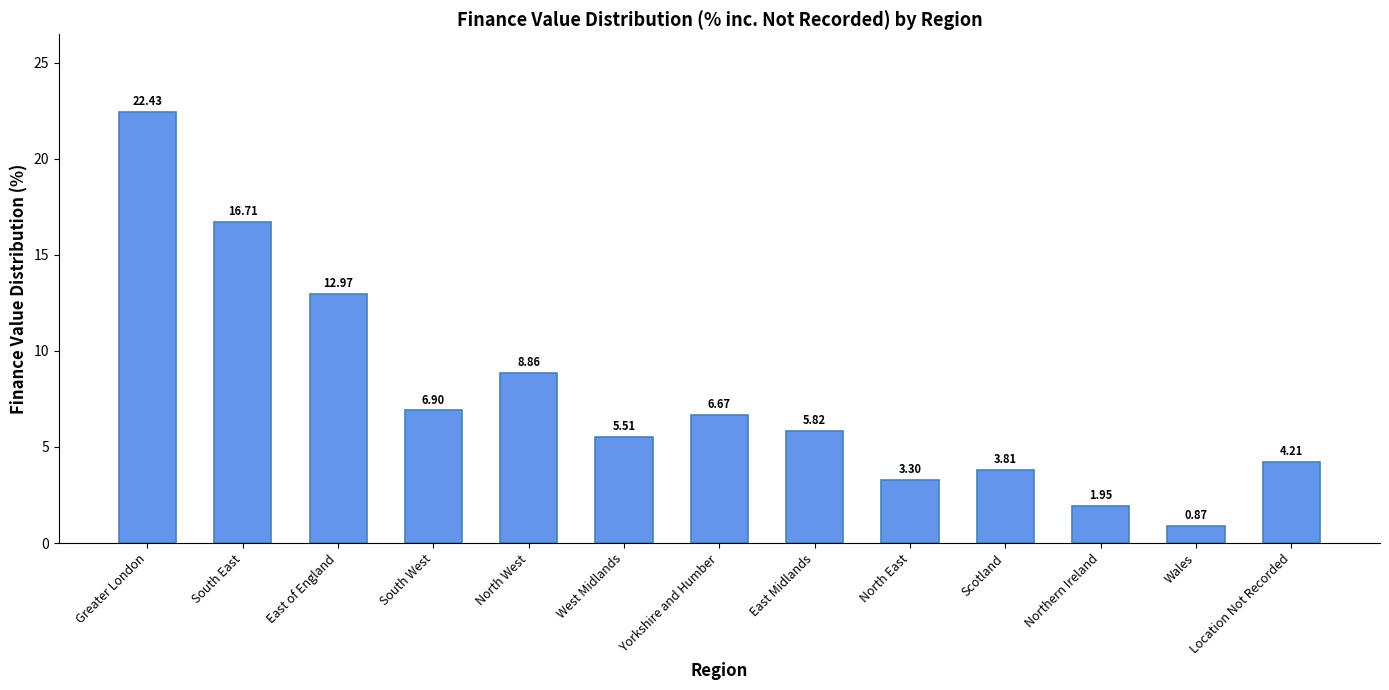

The chart shows a value of 9.8 at Greater London. True or false?

False